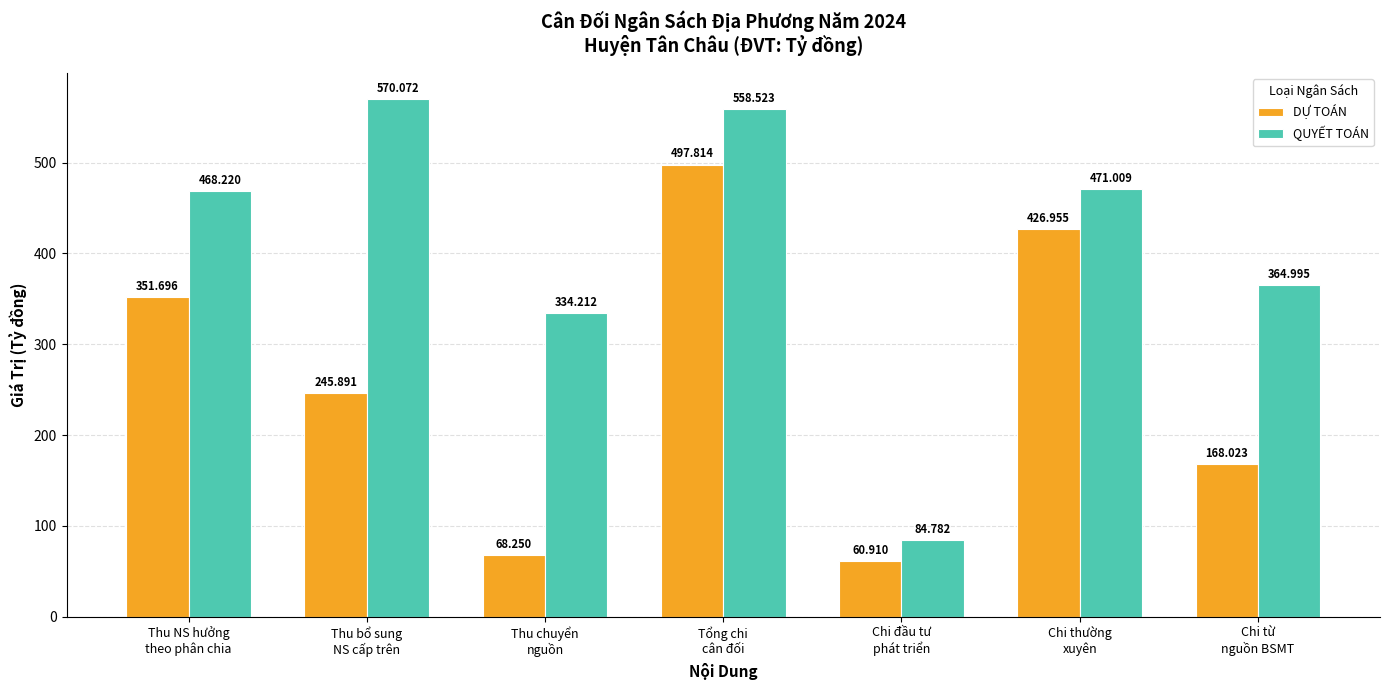

Which series has the largest range (max minus min)?

QUYẾT TOÁN